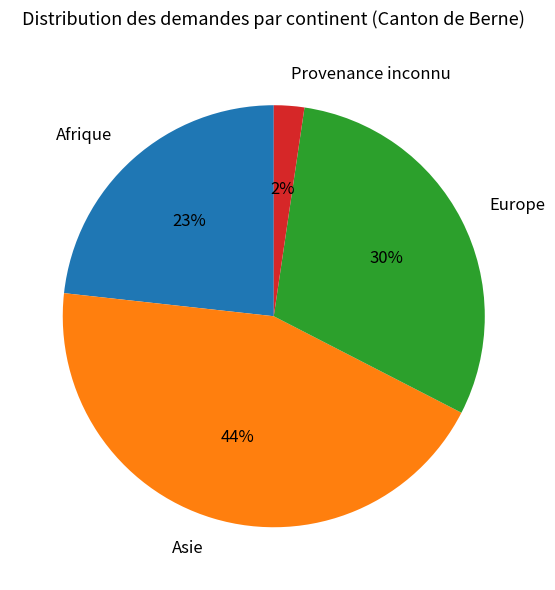

What percentage is the Afrique slice, to the nearest percent?

23%